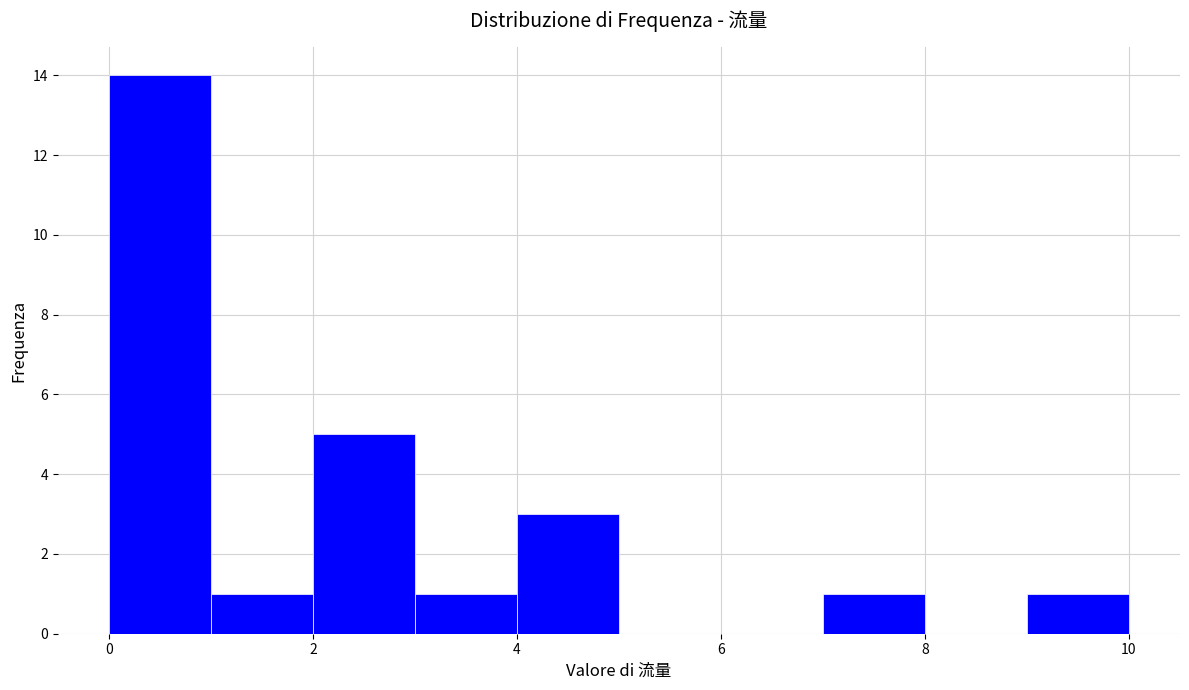

Reading left to right, list every bar in this chart as the range it spans on the x-axis followed by its height. The values are not printed on the chart, so give them approximately, as read against the axis.

0 to 1: 14
1 to 2: 1
2 to 3: 5
3 to 4: 1
4 to 5: 3
5 to 6: 0
6 to 7: 0
7 to 8: 1
8 to 9: 0
9 to 10: 1